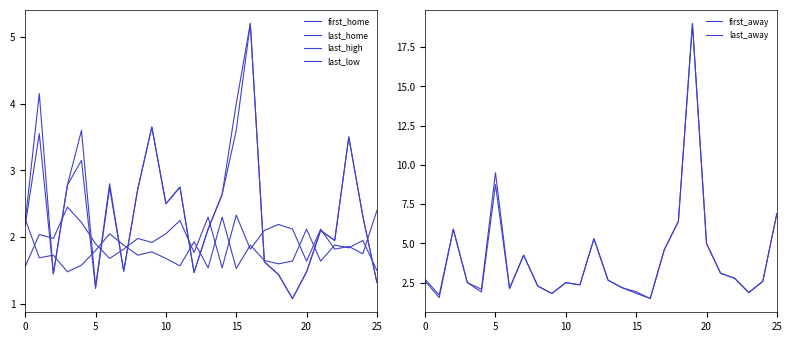

What is the average value of the last_away series?

4.0